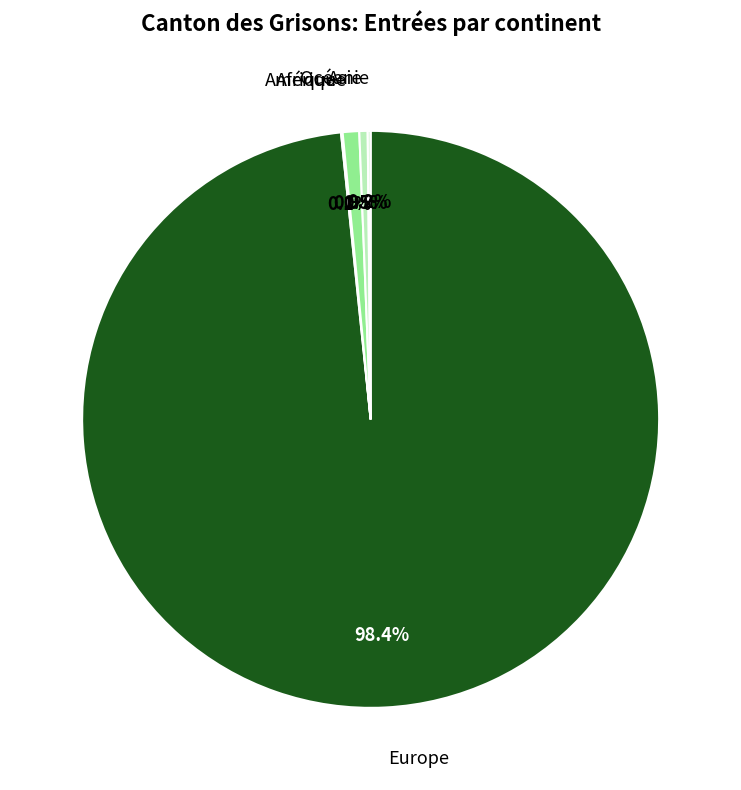

How many slices are in this pie chart?

5